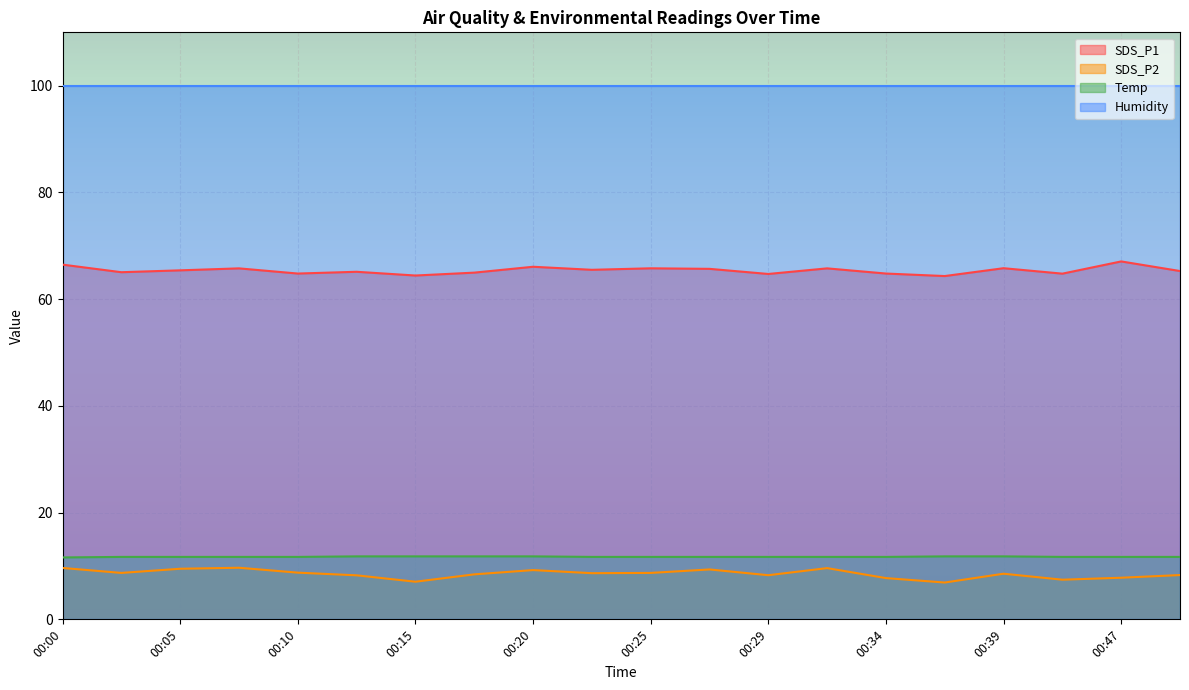

At 00:05, list the series in order from largest to smallest.

Humidity, SDS_P1, Temp, SDS_P2